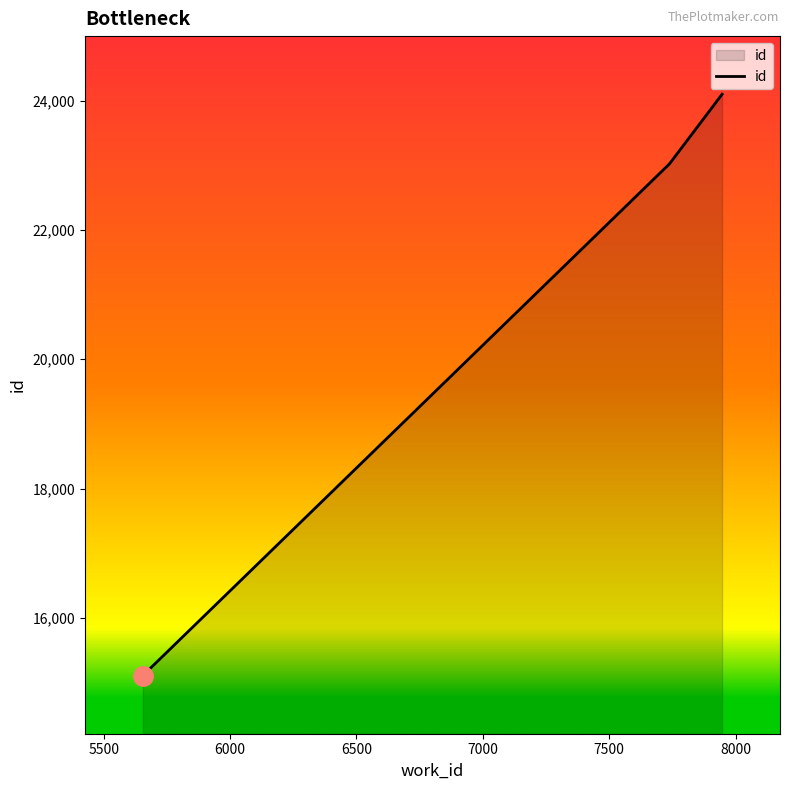

What is the average value?

20742